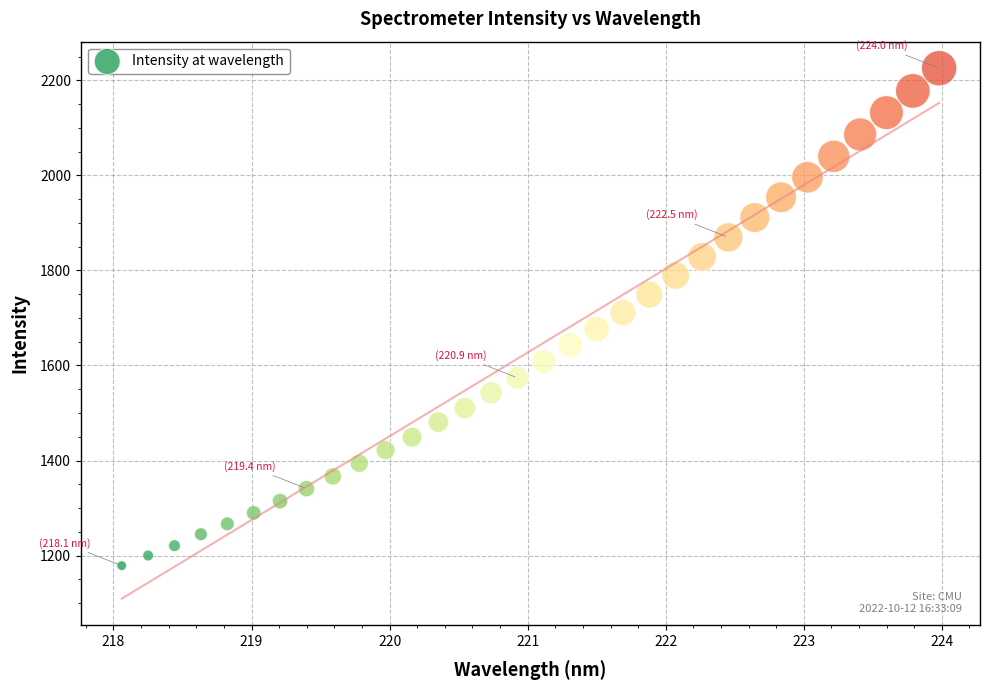

What is the range of X values (max minus min)?

5.9